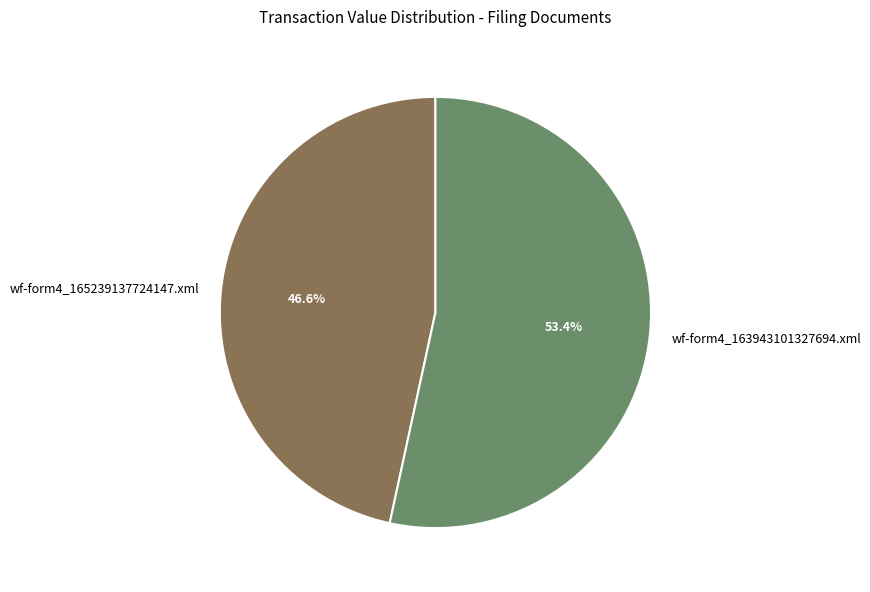

Between wf-form4_165239137724147.xml and wf-form4_163943101327694.xml, which is larger?

wf-form4_163943101327694.xml